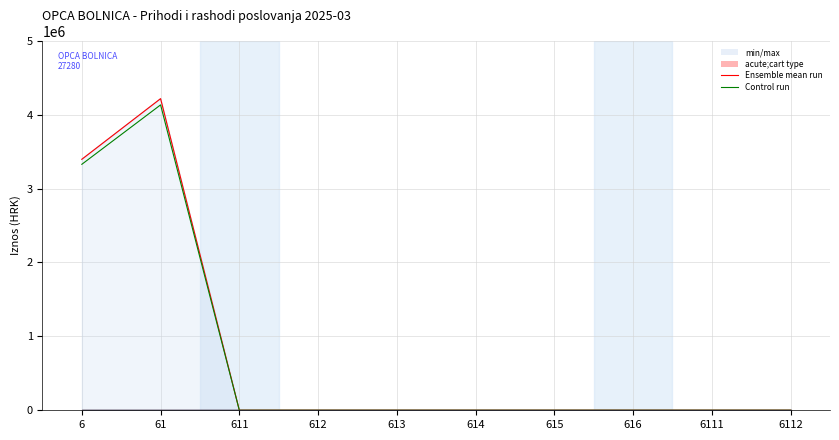

Rank the series by their maximum value, from highest to lowest.

Ensemble mean run, Control run